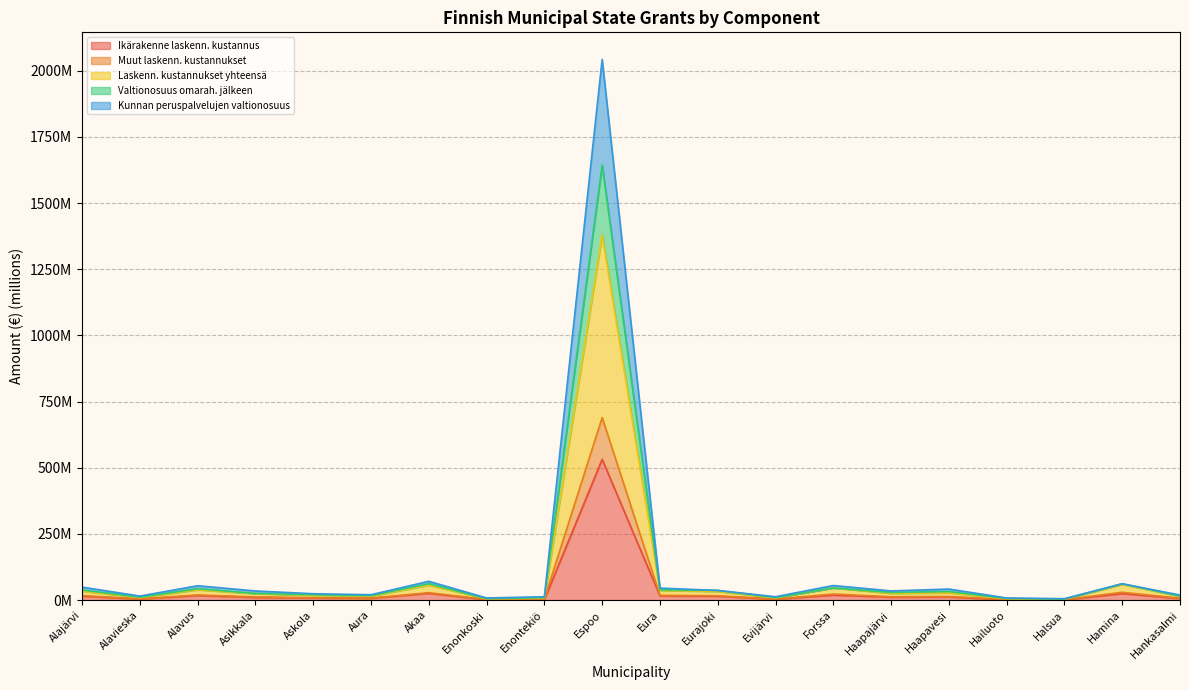

Read the Muut laskenn. kustannukset value at Alavieska.

15.5